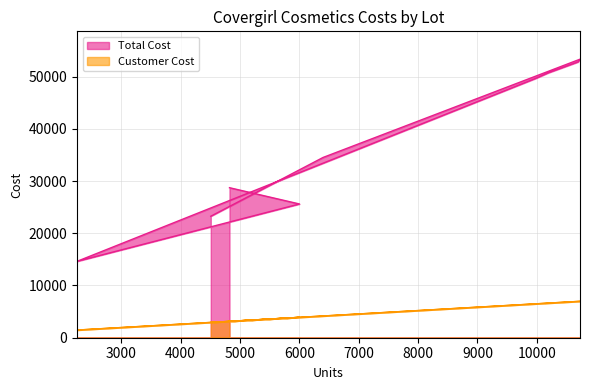

True or false: Total Cost and Customer Cost cross at least once.

False